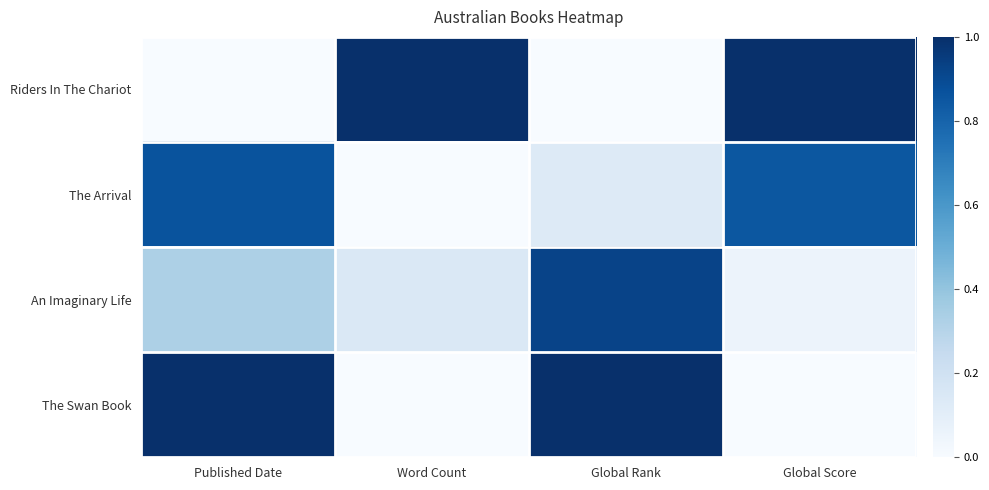

At how many categories does at least one series exceed 0?

4